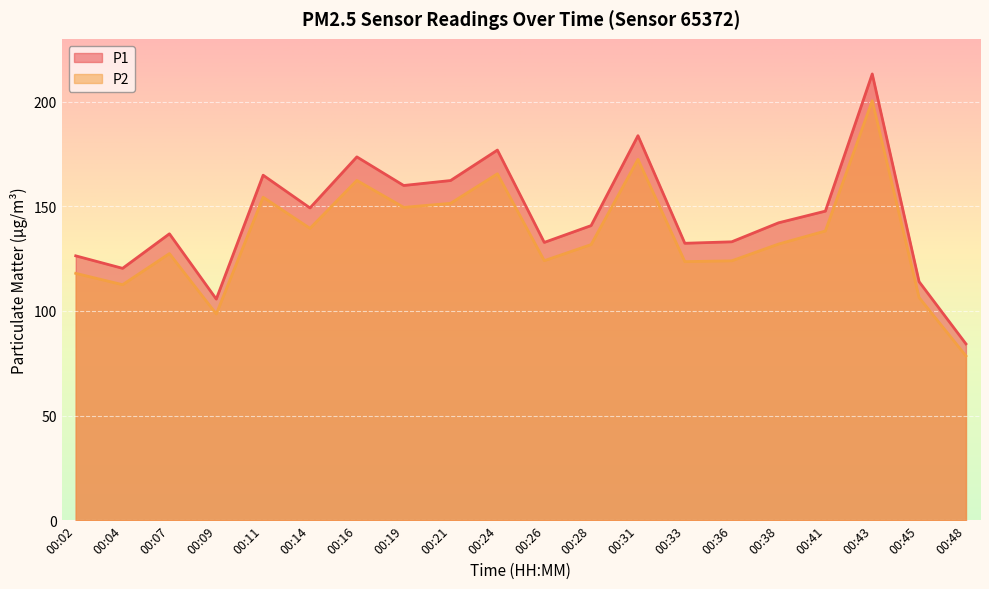

The value of P1 at 00:07 is 136.8. True or false?

True